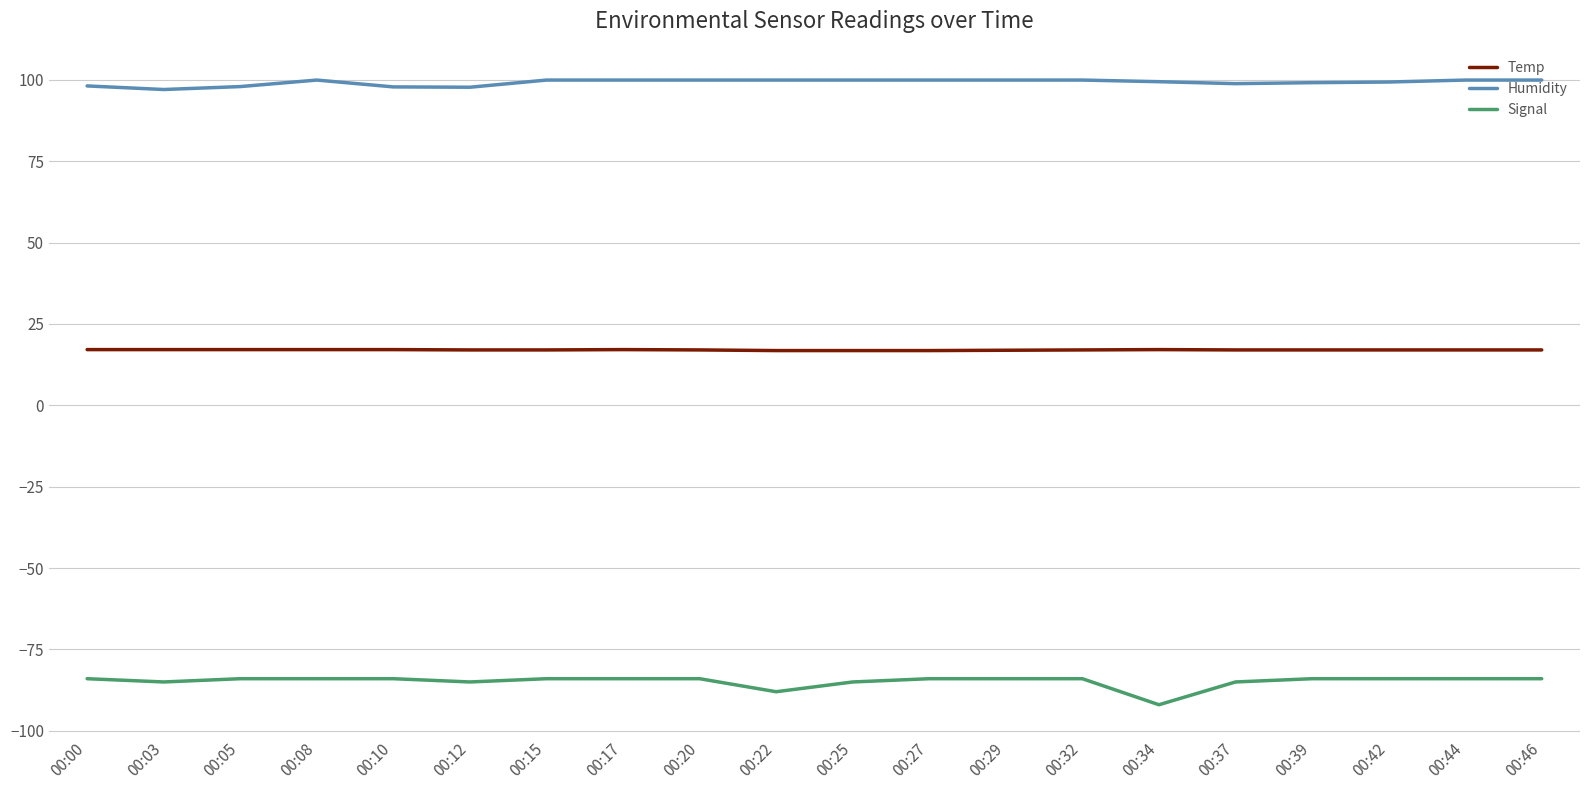

What is the greatest value displayed?

99.9